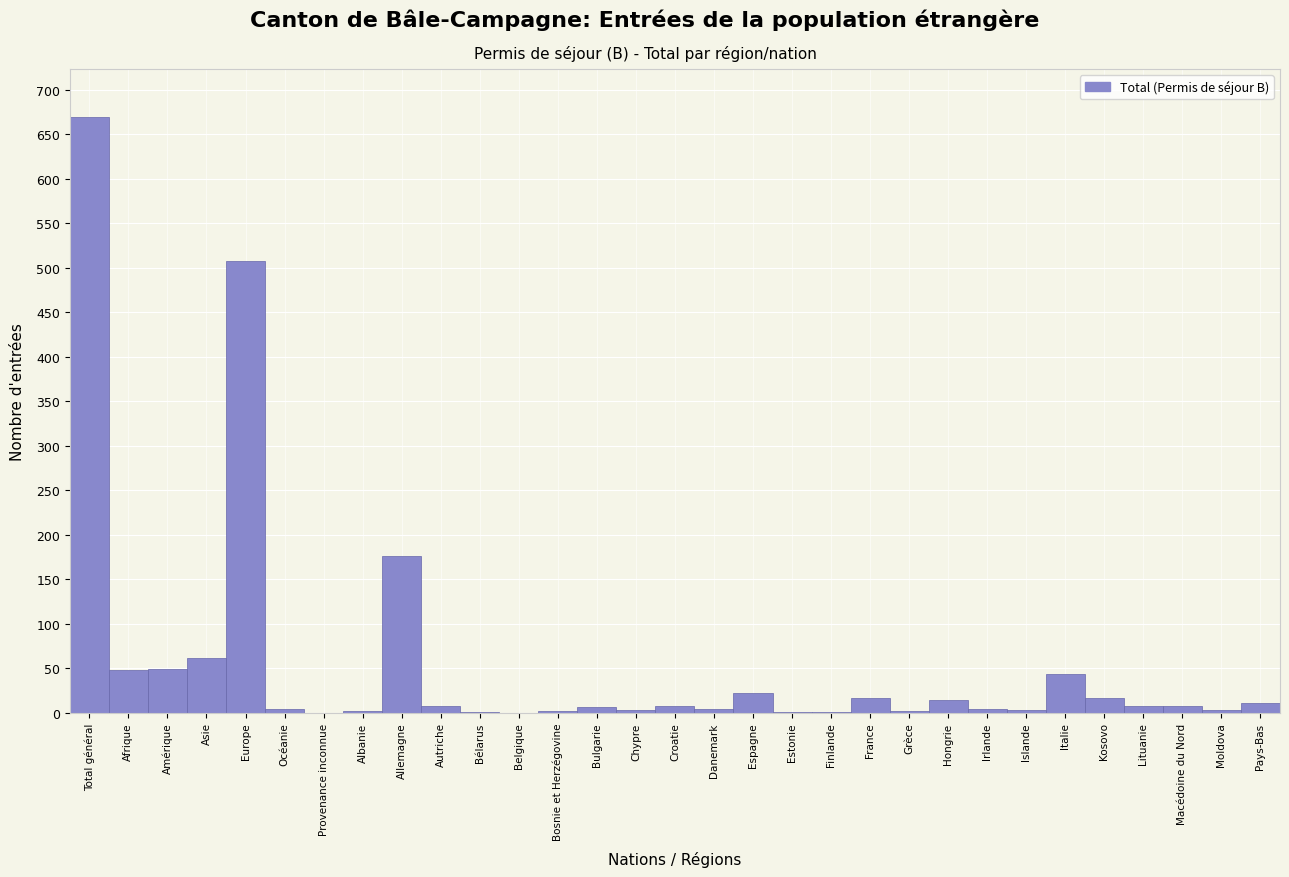

The chart shows a value of 508 at Europe. True or false?

True